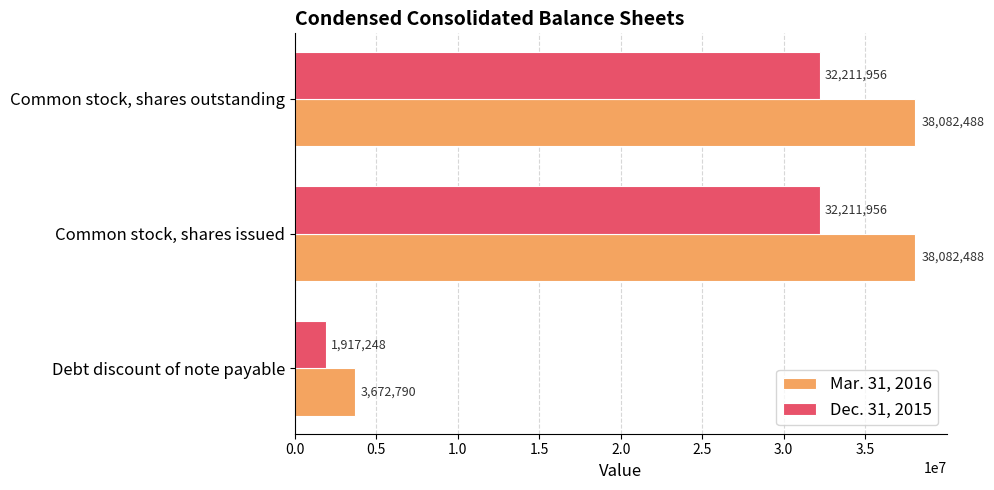

What is the smallest value displayed?

1917248